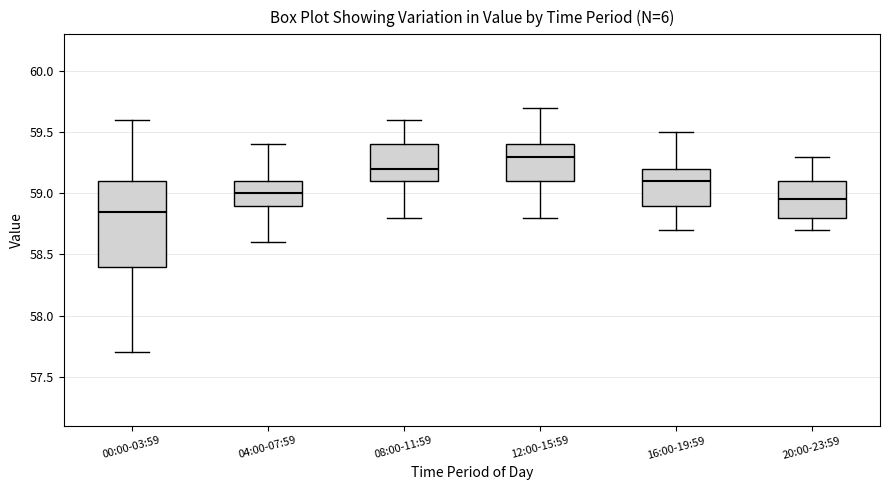

Comparing the boxes themselves (not the whiskers), which one is the tallest?

00:00-03:59